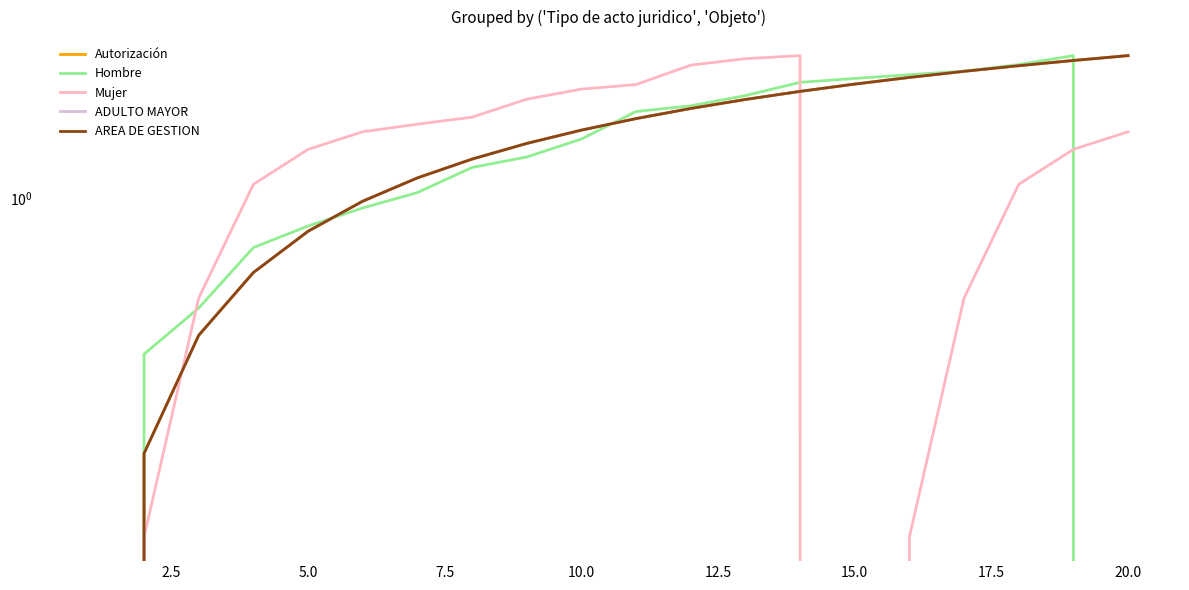

Which series has the largest total across all categories?

Autorización